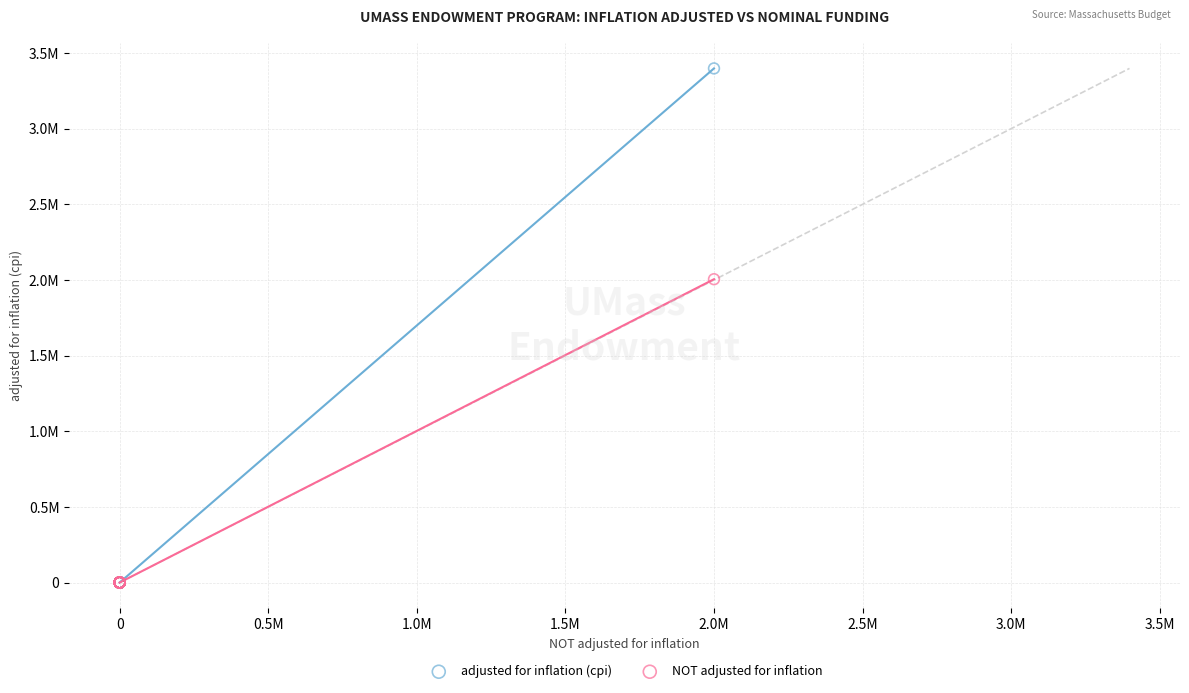

What are all the series names shown in the legend?

adjusted for inflation (cpi), NOT adjusted for inflation